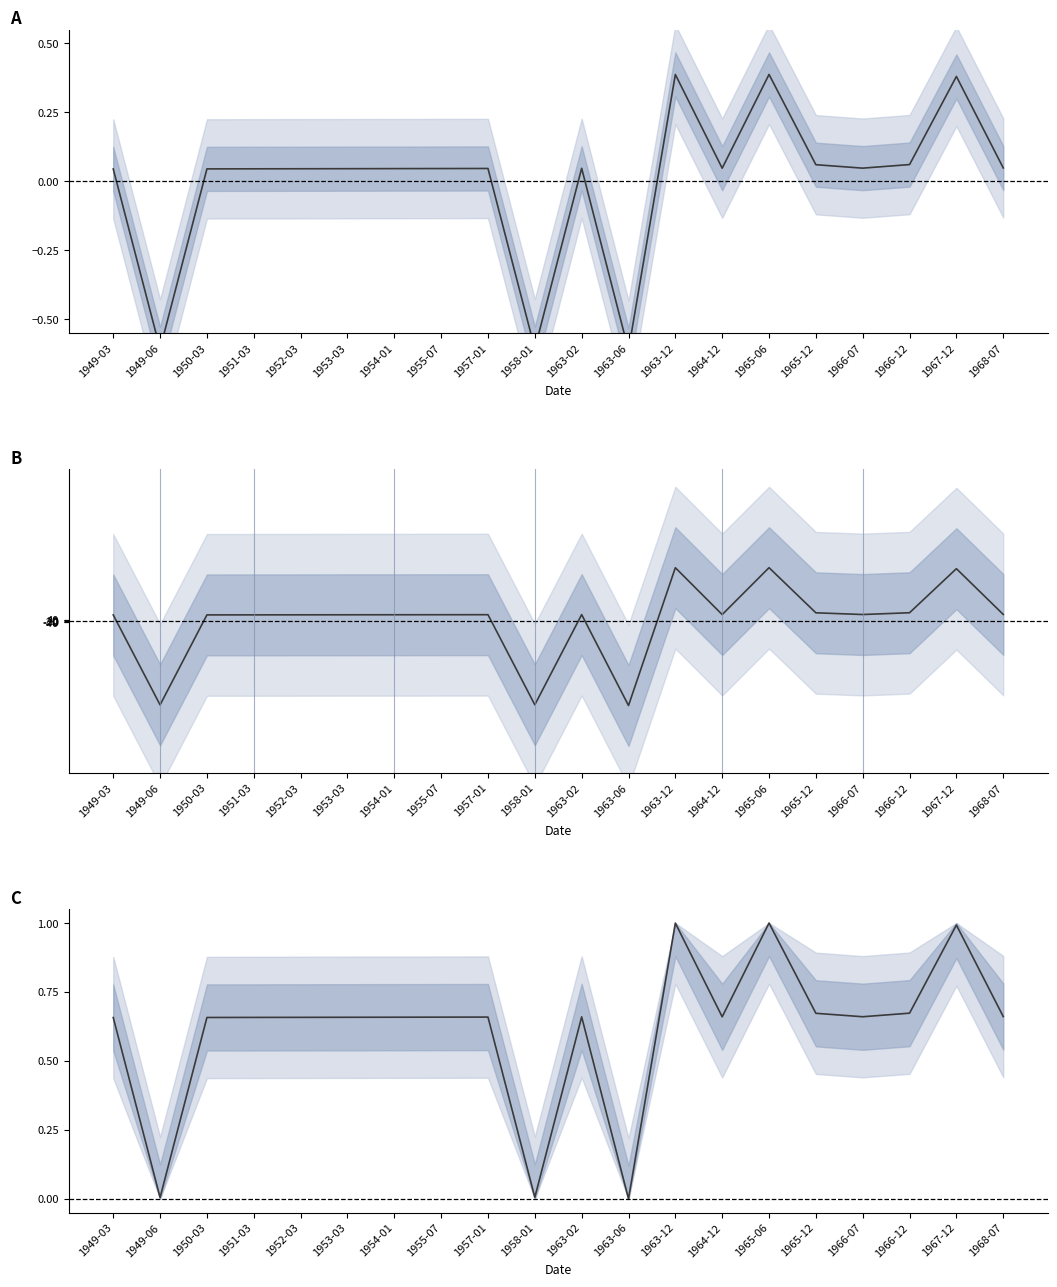

What is the sum of all Item Id (normalised) values?

12.3